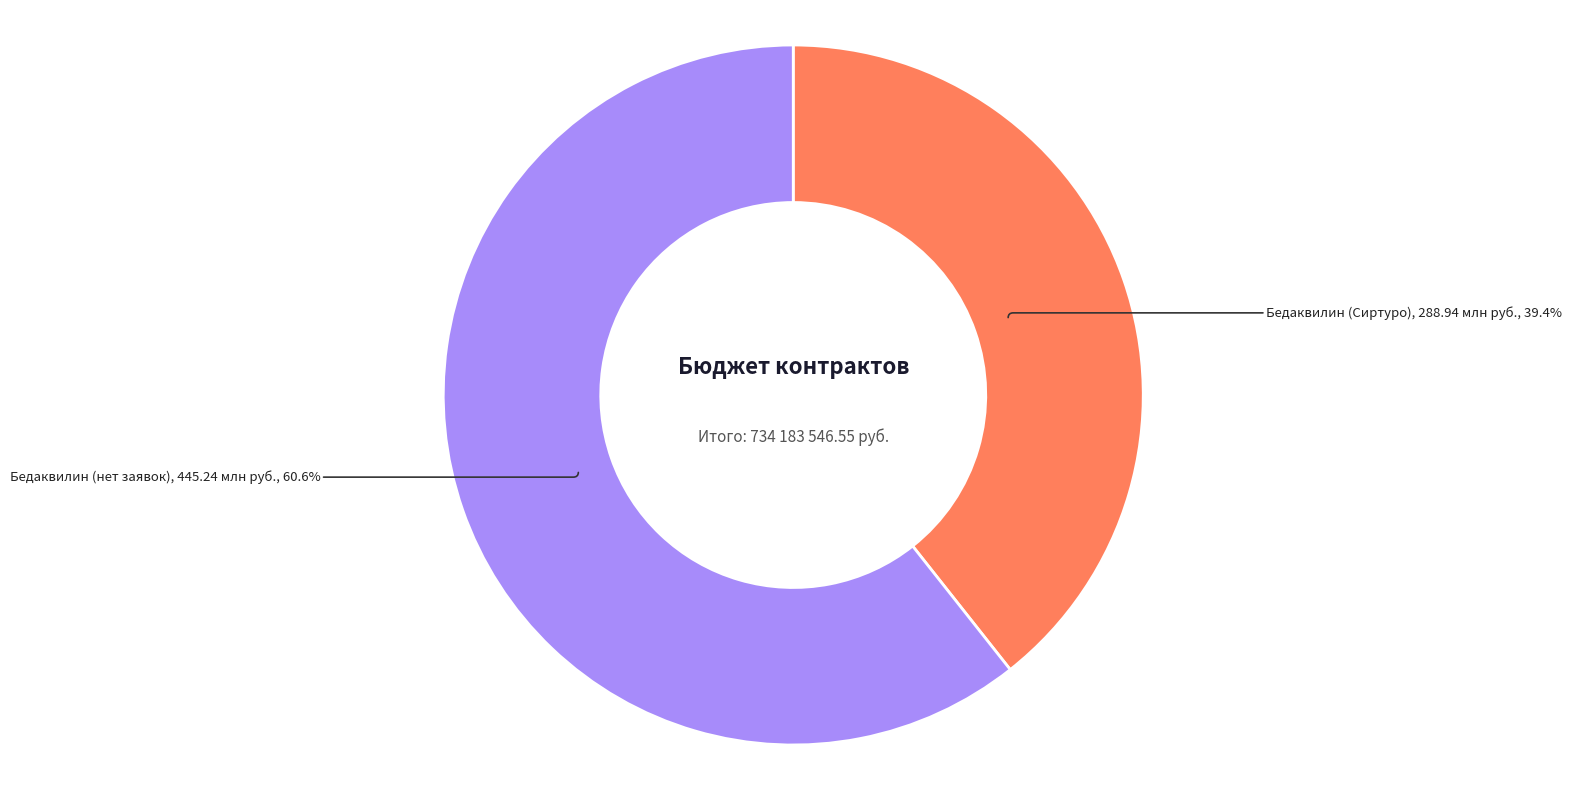

Is there a majority slice in this chart?

Yes